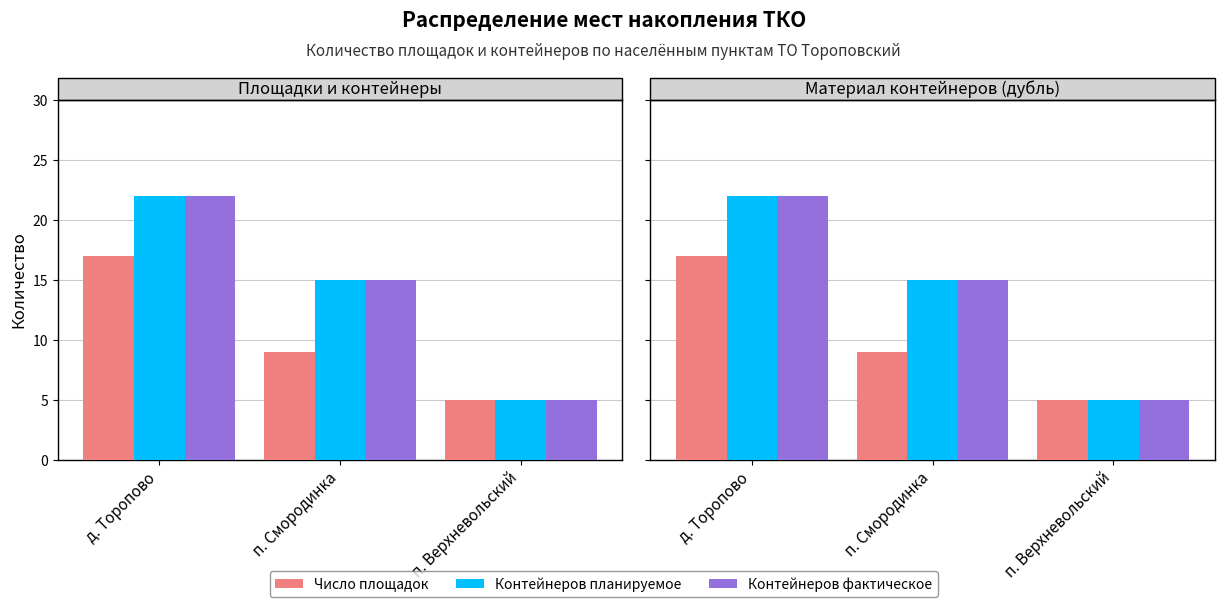

What is the label of the 1st bar from the left?

д. Торопово